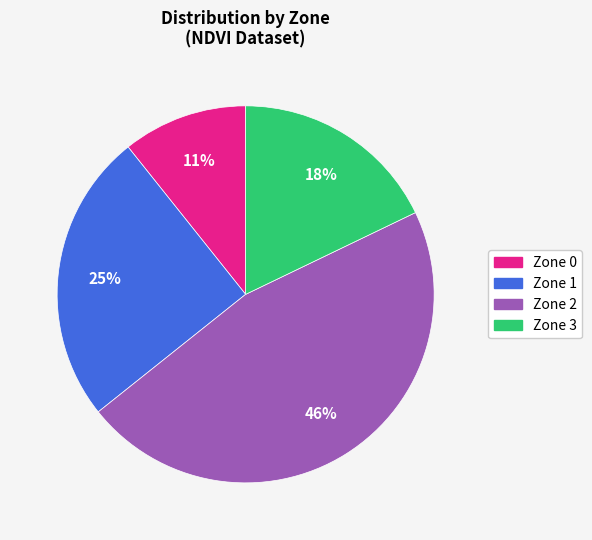

Is there a majority slice in this chart?

No